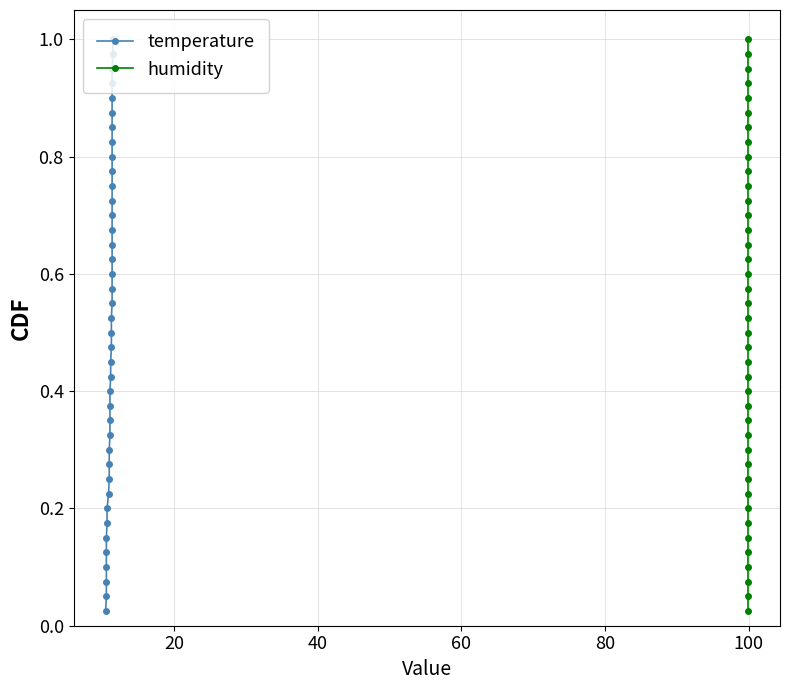

What is the average value of the temperature series?

0.5